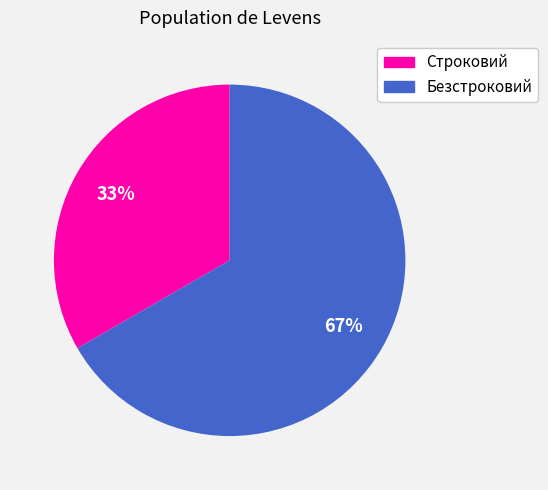

To the nearest percent, what is the combined percentage of Строковий and Безстроковий?

100%